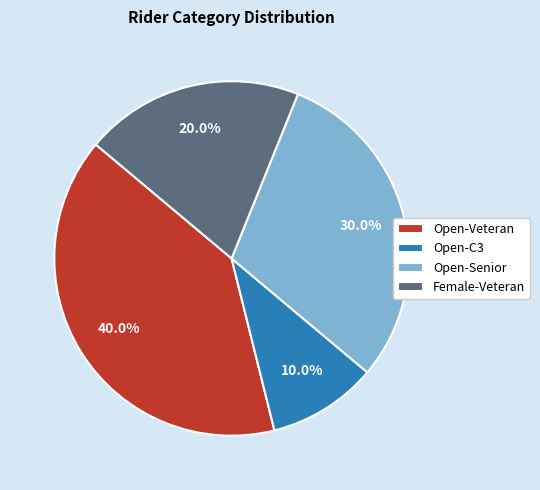

Rank the categories by value from lowest to highest.

Open-C3, Female-Veteran, Open-Senior, Open-Veteran